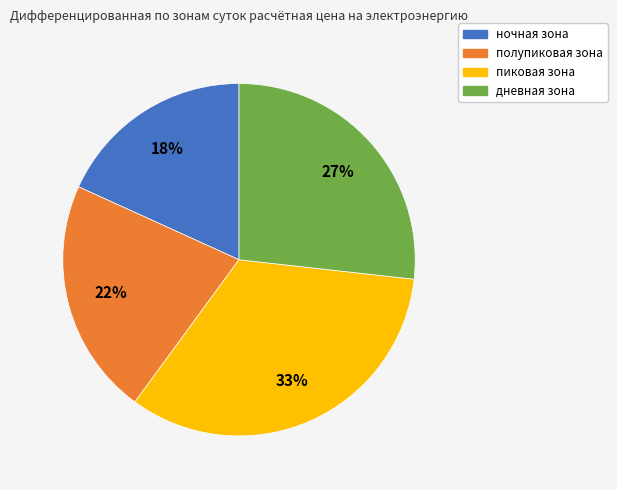

Count the number of slices in the pie.

4